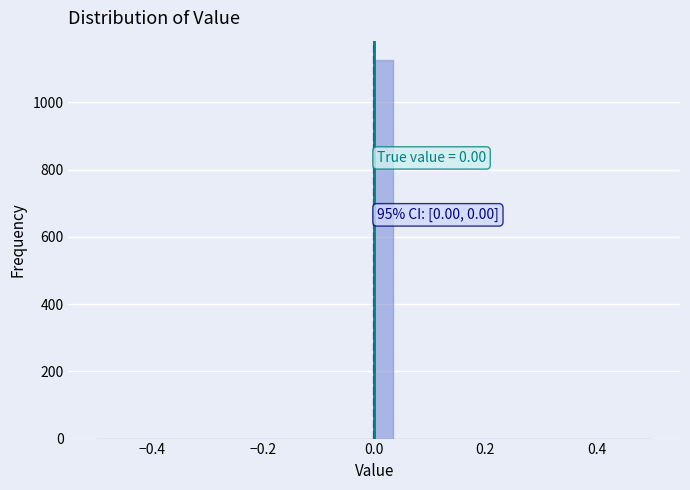

Around what value on the x-axis is the tallest bar? Give the approximate position of its centre, as read against the axis.

0.02